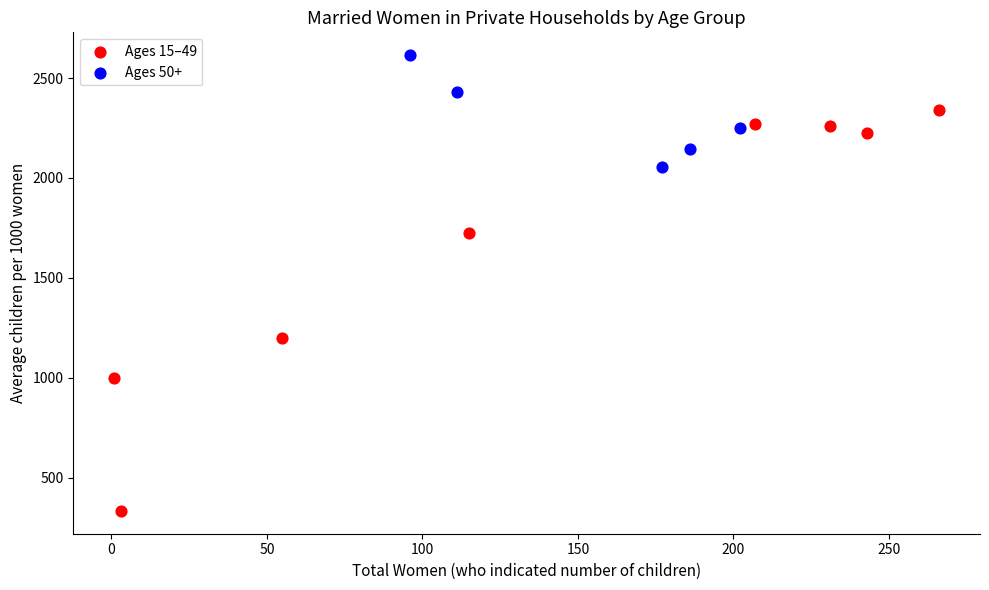

Which series reaches the maximum Y coordinate?

Ages 50+